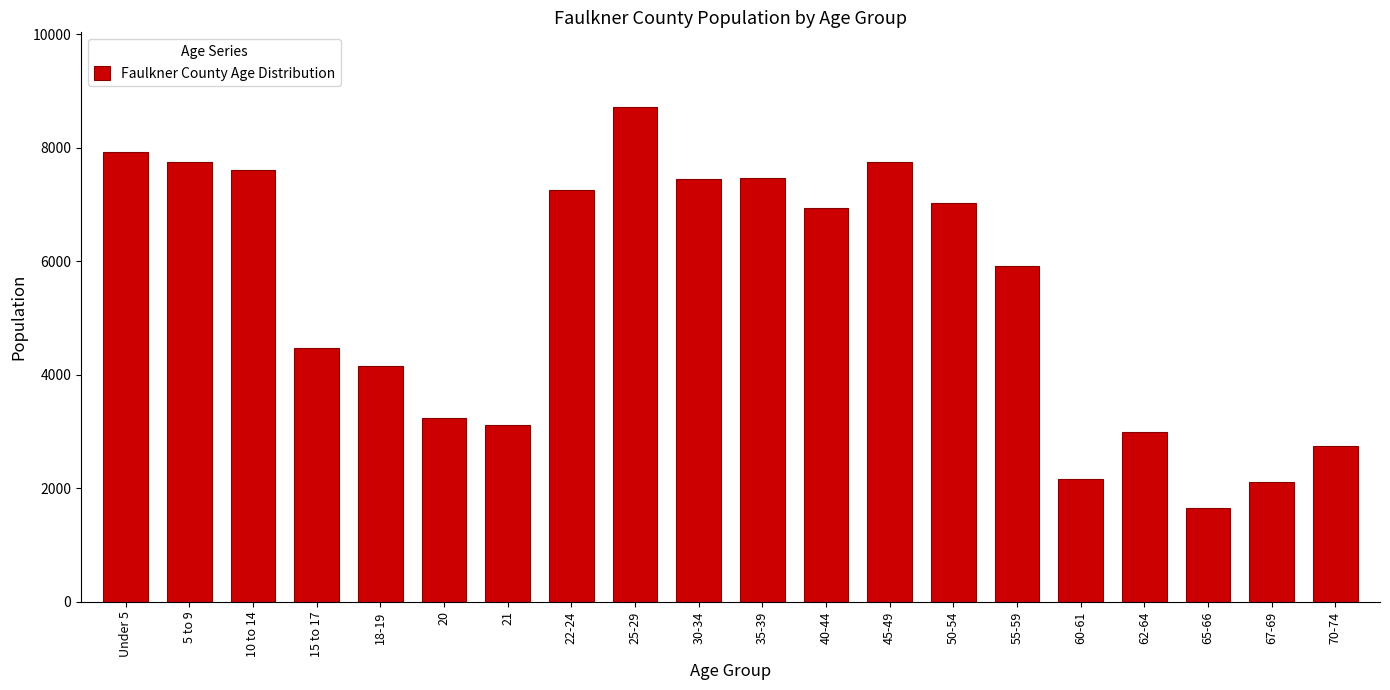

Approximately how many times larger is the value at 35-39 compared to 30-34?

1.0